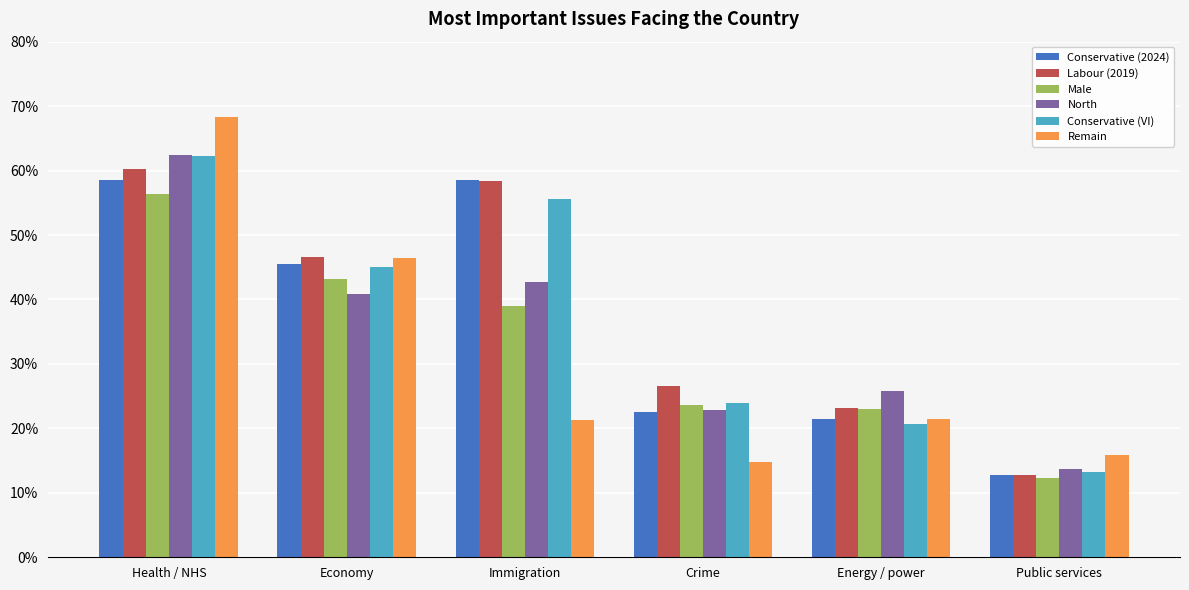

What is the total value across all series at Health / NHS?

3.7